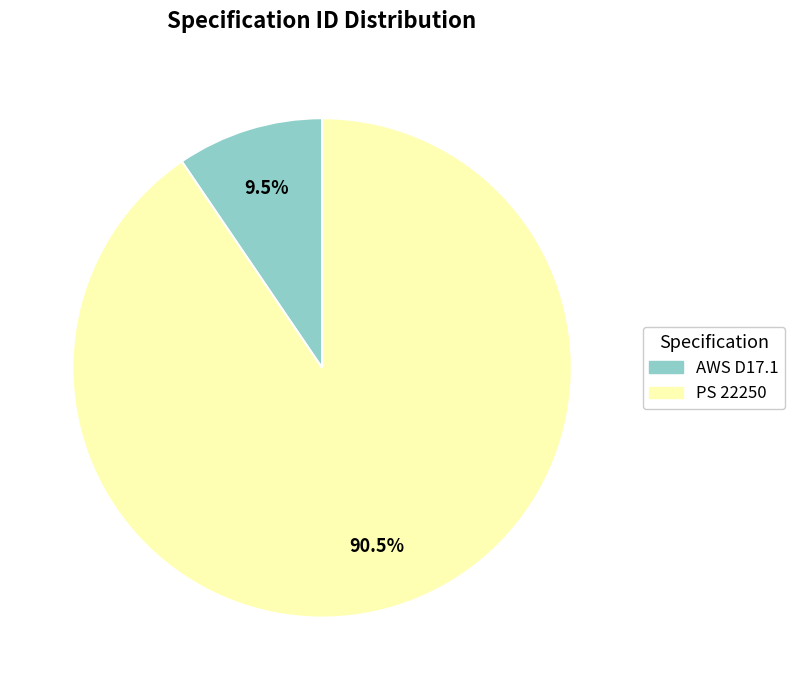

To the nearest percent, what is the combined percentage of PS 22250 and AWS D17.1?

100%